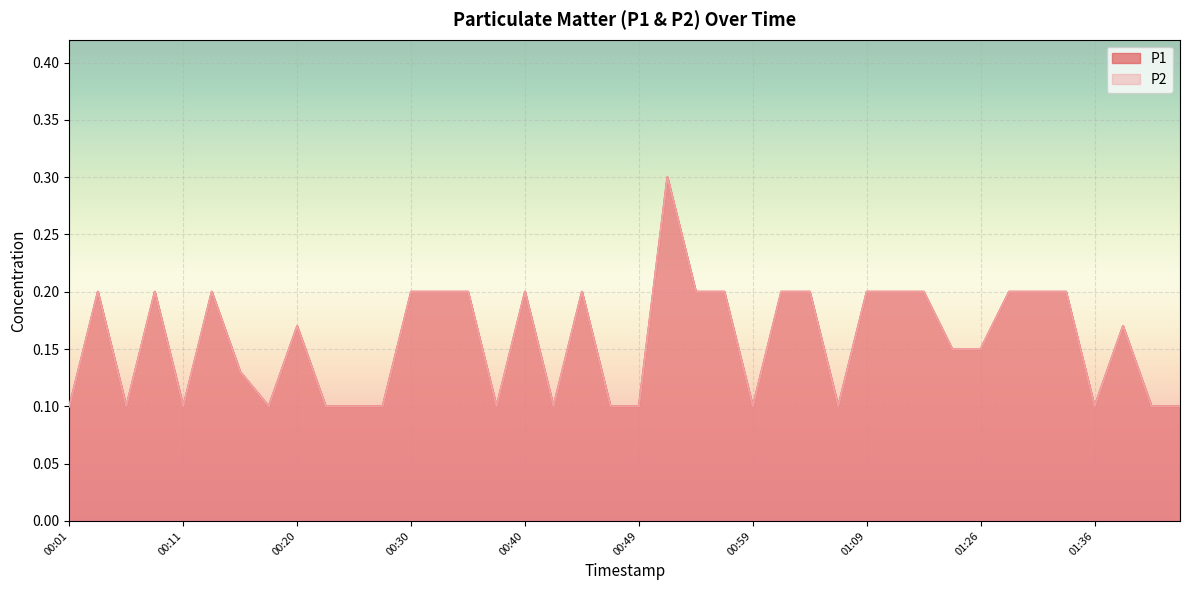

True or false: P2 and P1 intersect in this chart.

False